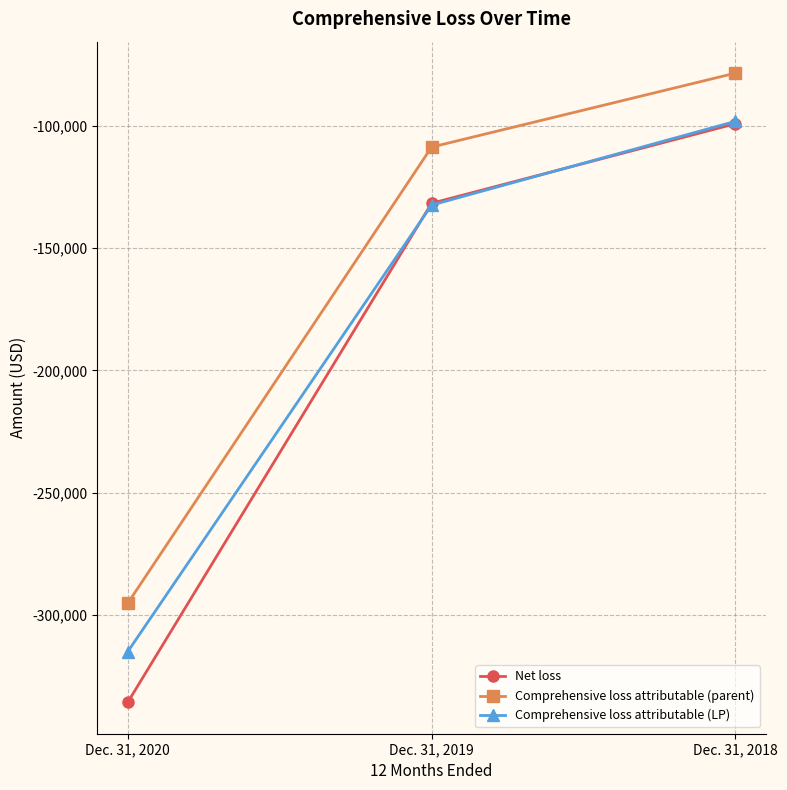

Rank the categories by Net loss value from highest to lowest.

Dec. 31, 2018, Dec. 31, 2019, Dec. 31, 2020